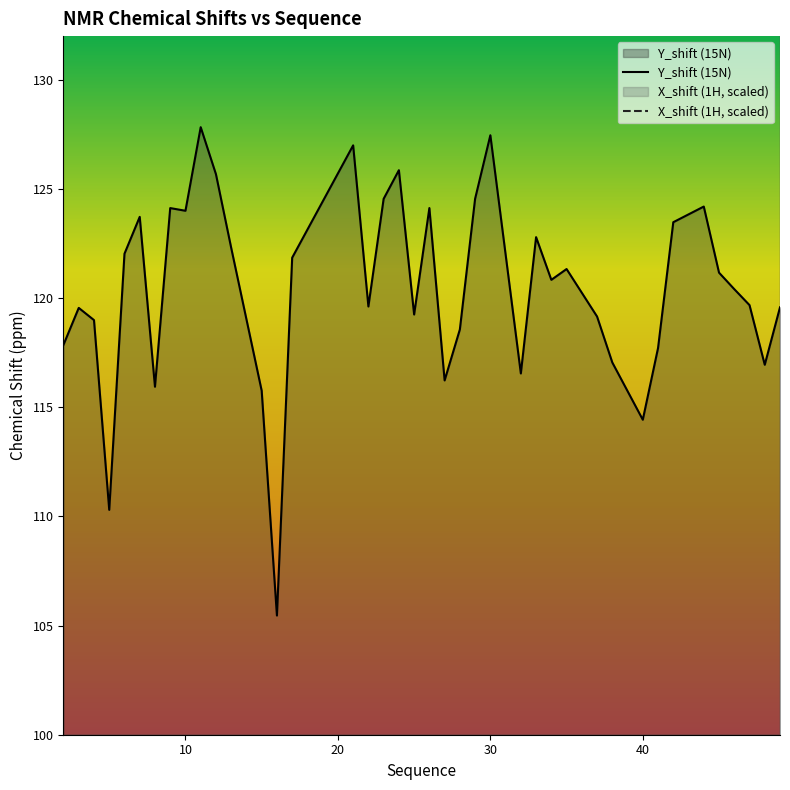

The value of Y_shift (15N) at 40 is 114.4. True or false?

True